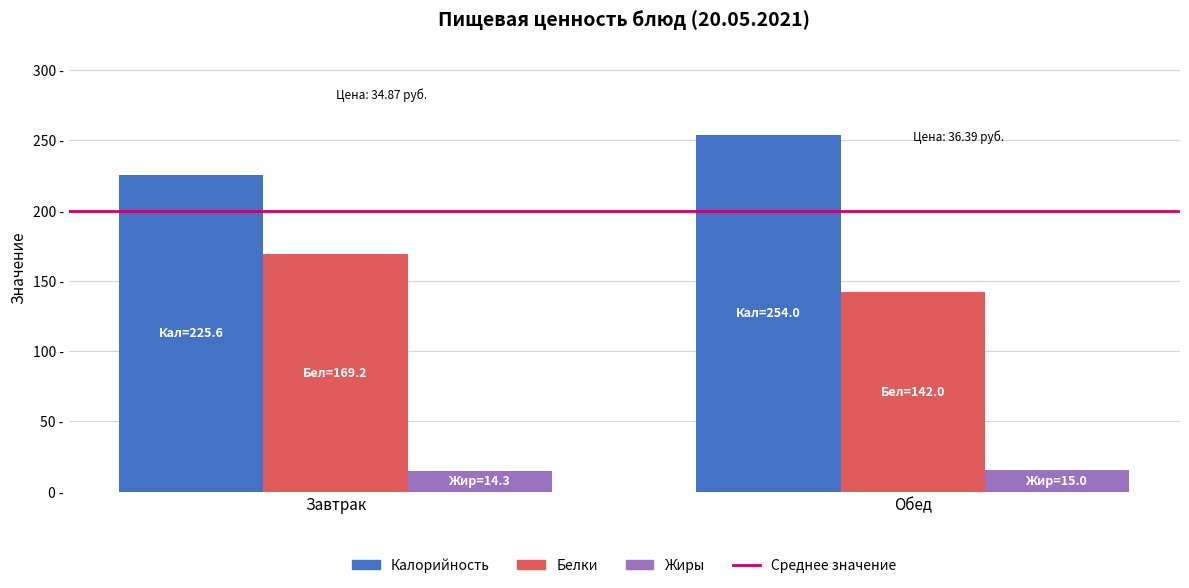

At Обед, list the series in order from smallest to largest.

Жиры, Белки, Калорийность